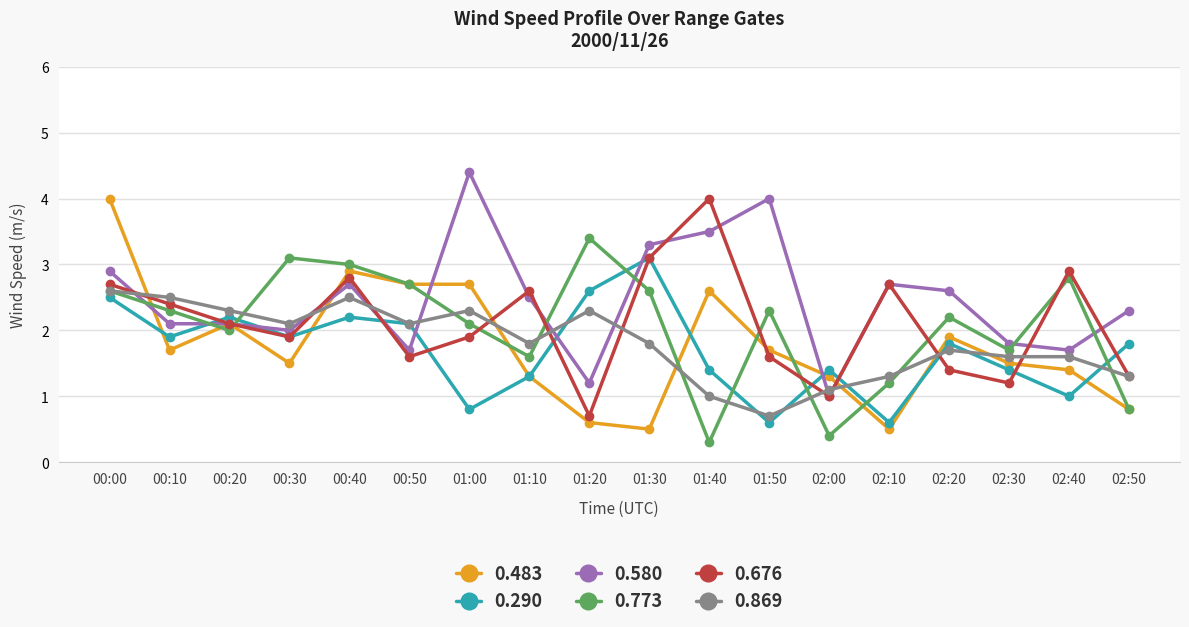

What is the difference between the highest and lowest values at 01:20?

2.8